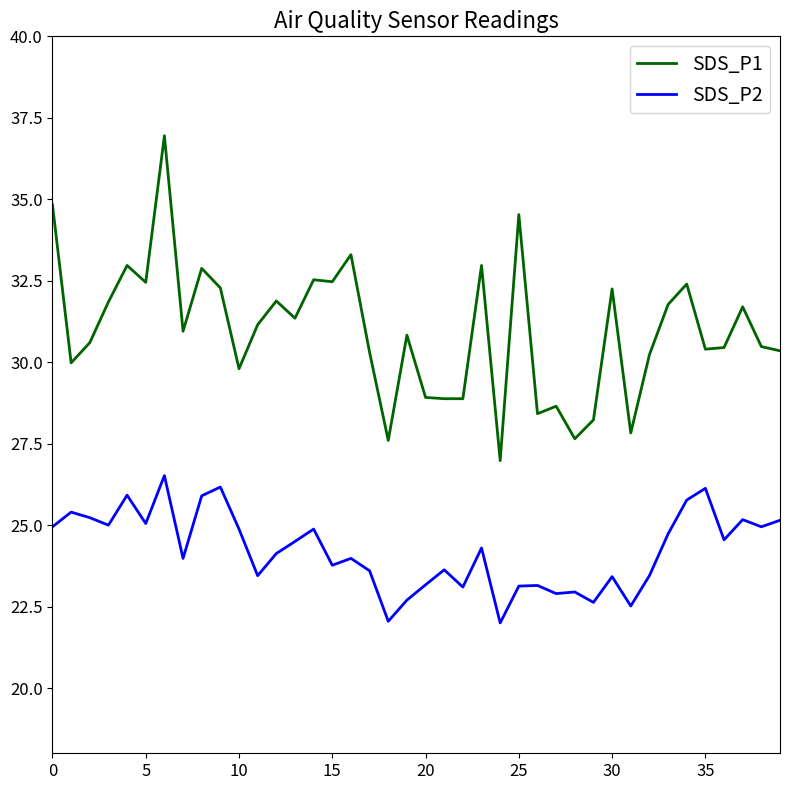

What is the difference between the maximum and minimum values in the SDS_P1 series?

10.0